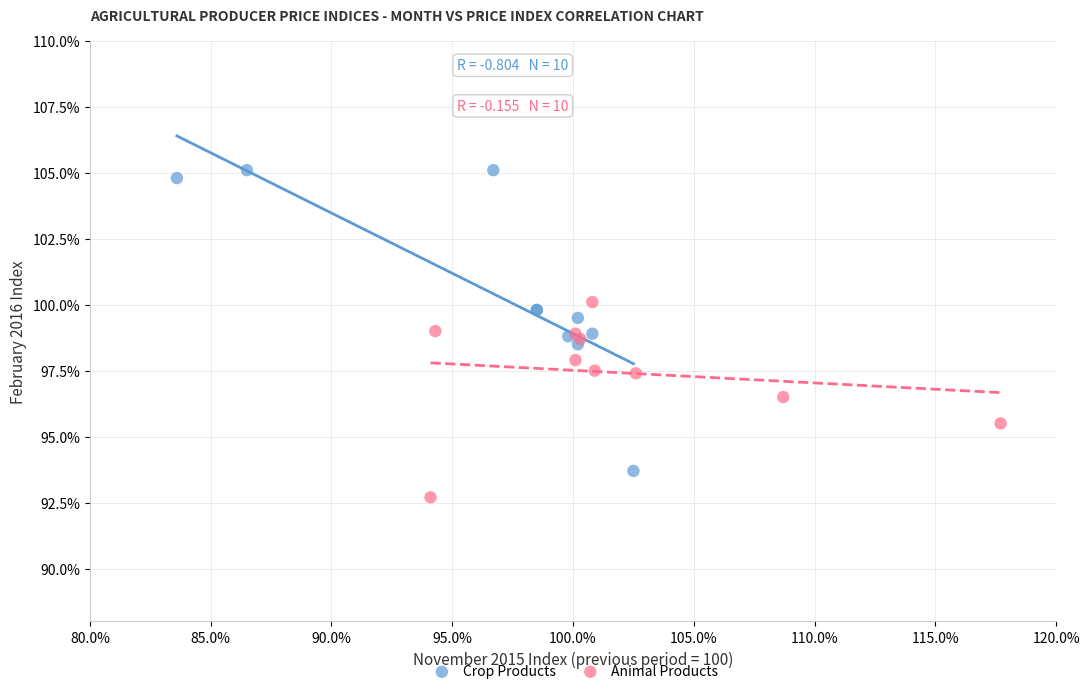

Which series has the widest spread of Y values?

Crop Products